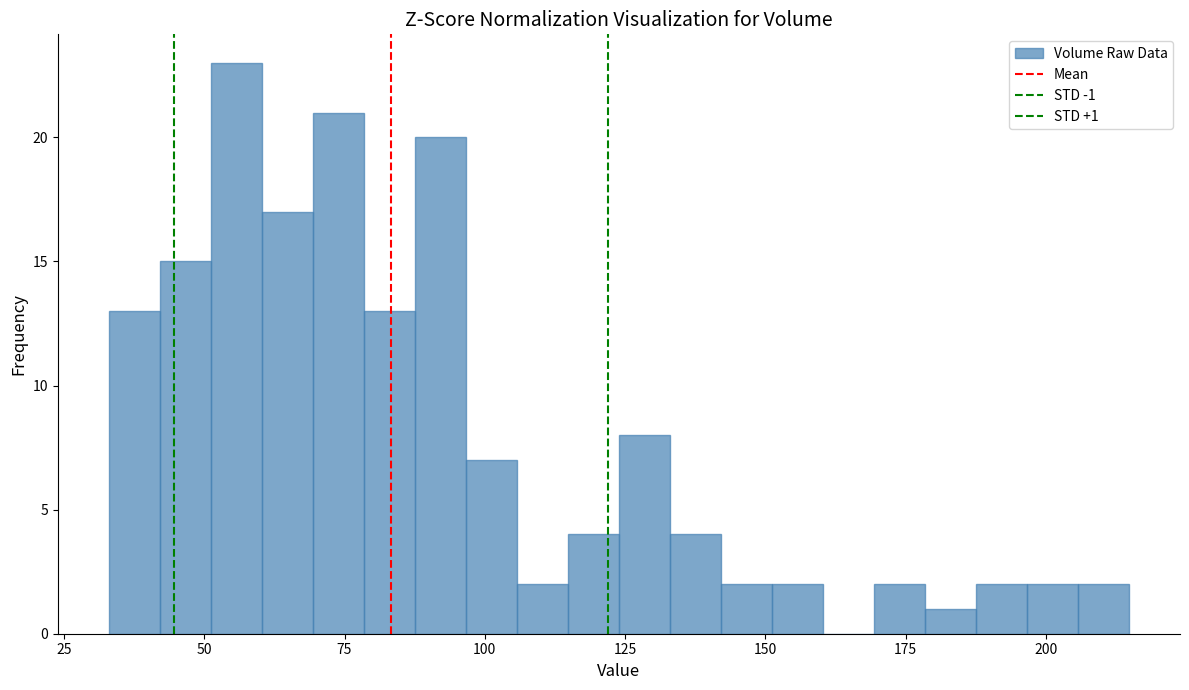

Around what value on the x-axis is the tallest bar? Give the approximate position of its centre, as read against the axis.

55